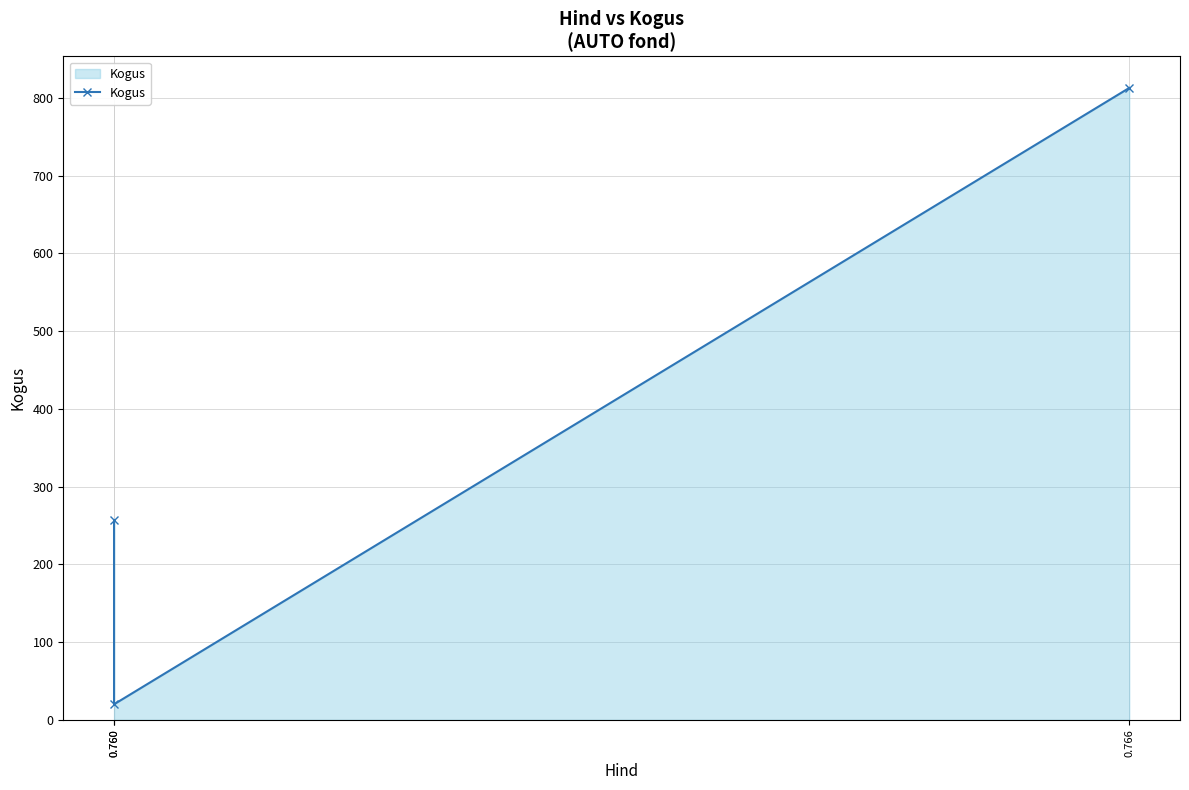

Where is the data nearest to the value 416?

0.760